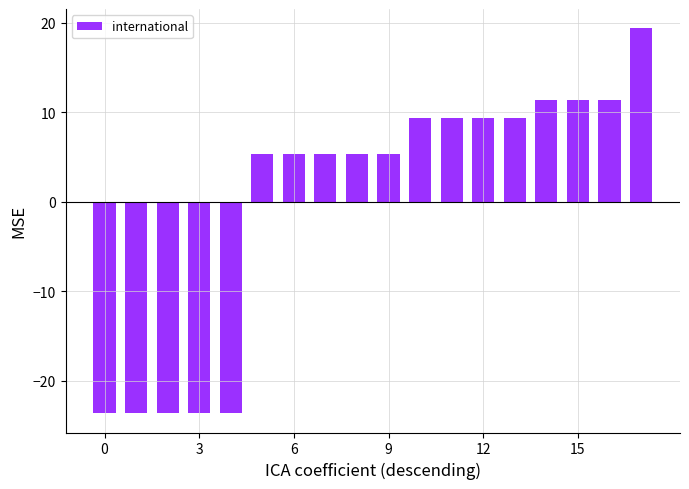

Does the chart contain any negative values?

Yes